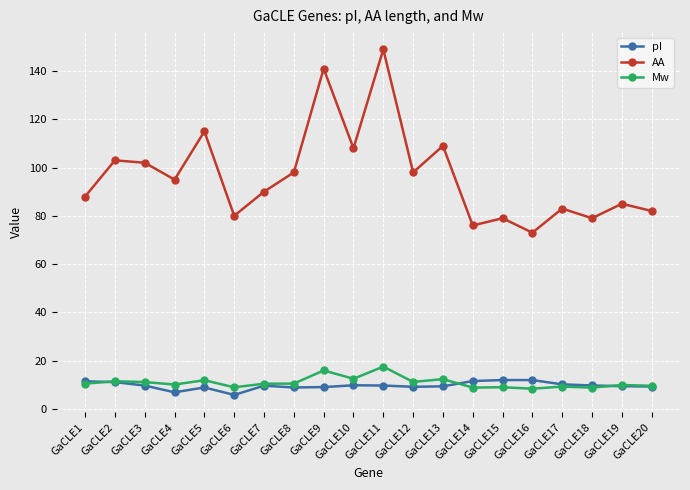

What is the difference between the maximum and minimum values in the Mw series?

9.2